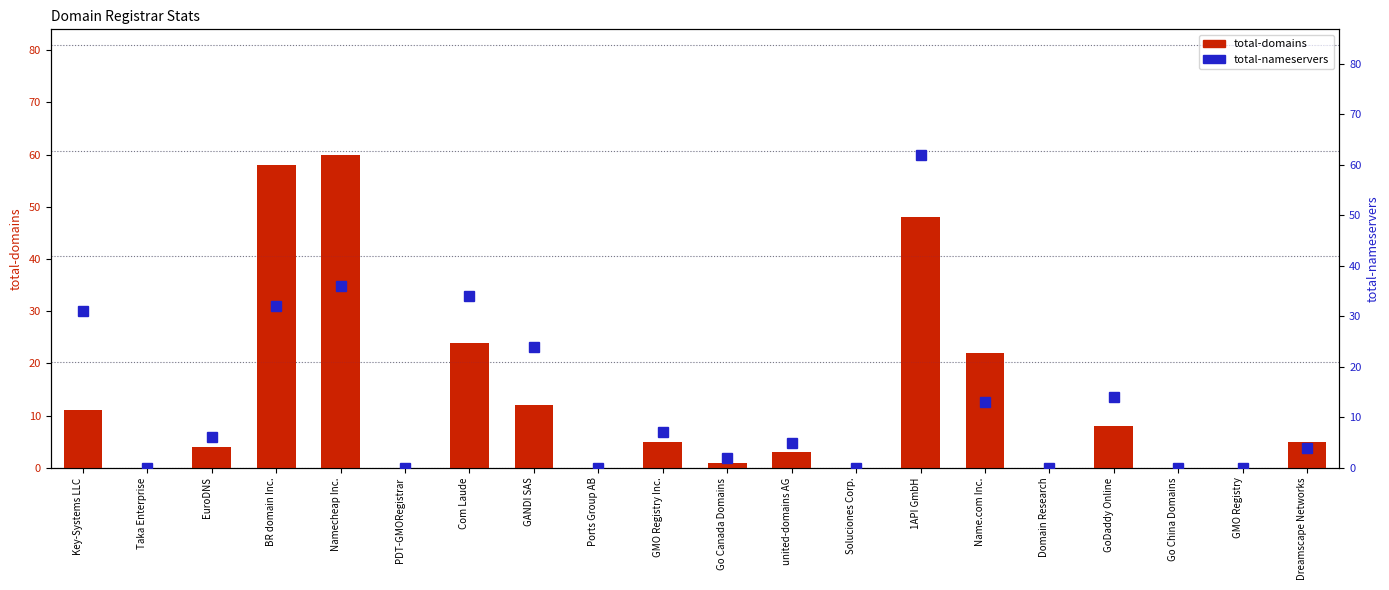

How many distinct data groups are displayed?

2